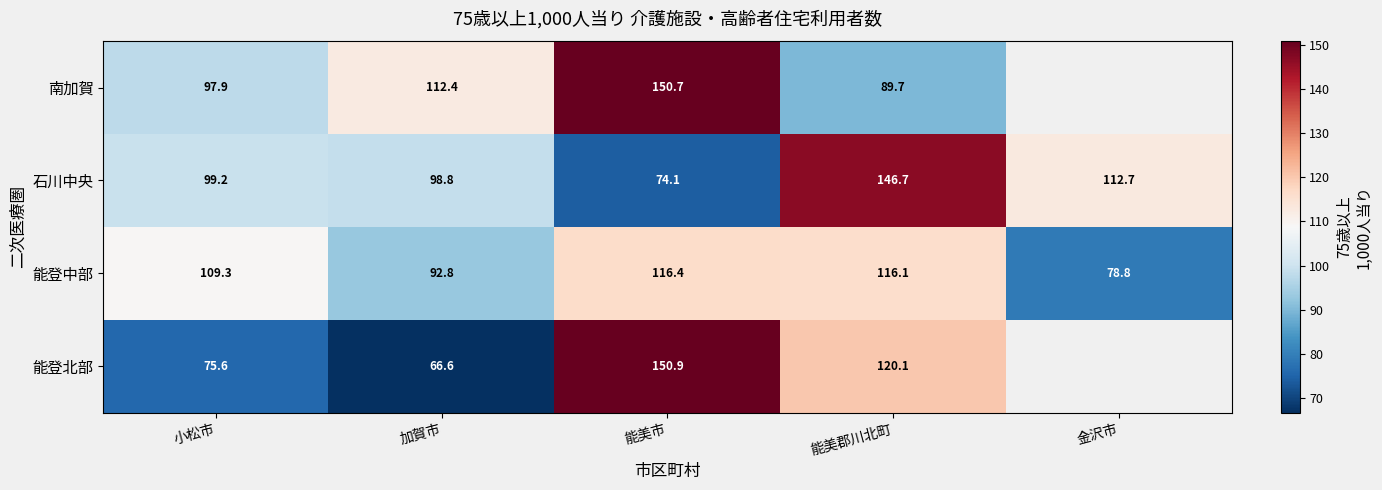

Which series changed the most between 小松市 and 能美市?

能登北部